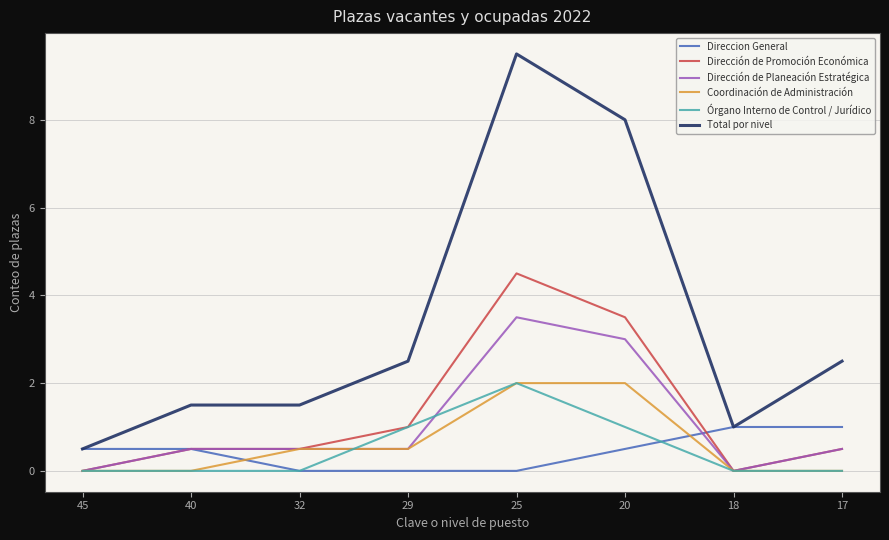

What is the total value across all series at 20?

18.0